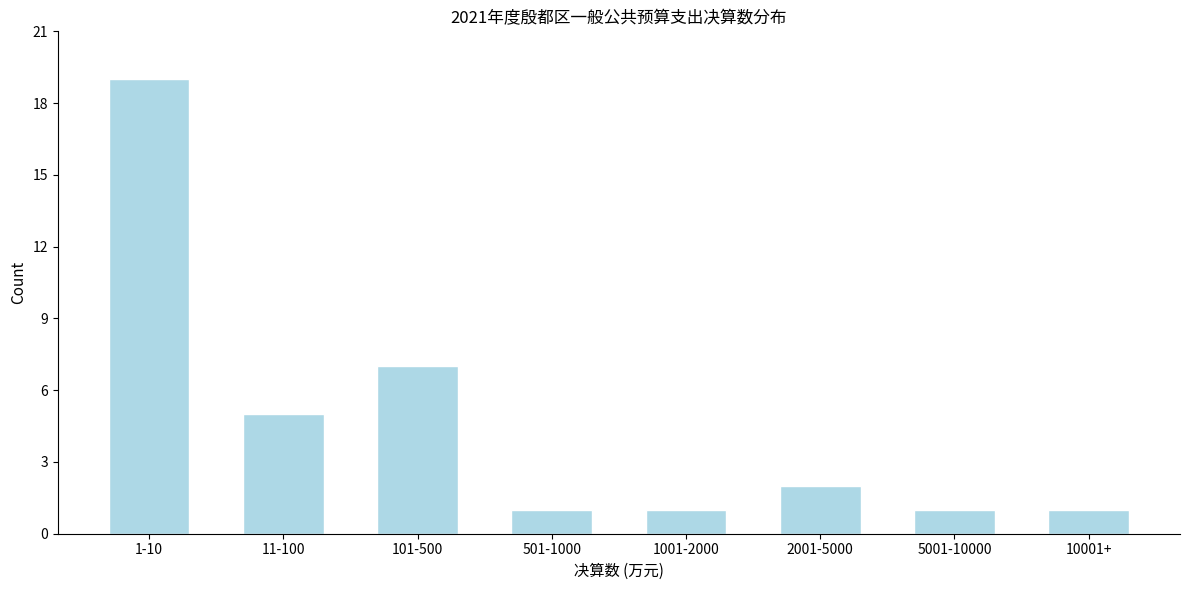

Reading left to right, what are all the values shown in this chart?

1-10=19	11-100=5	101-500=7	501-1000=1	1001-2000=1	2001-5000=2	5001-10000=1	10001+=1